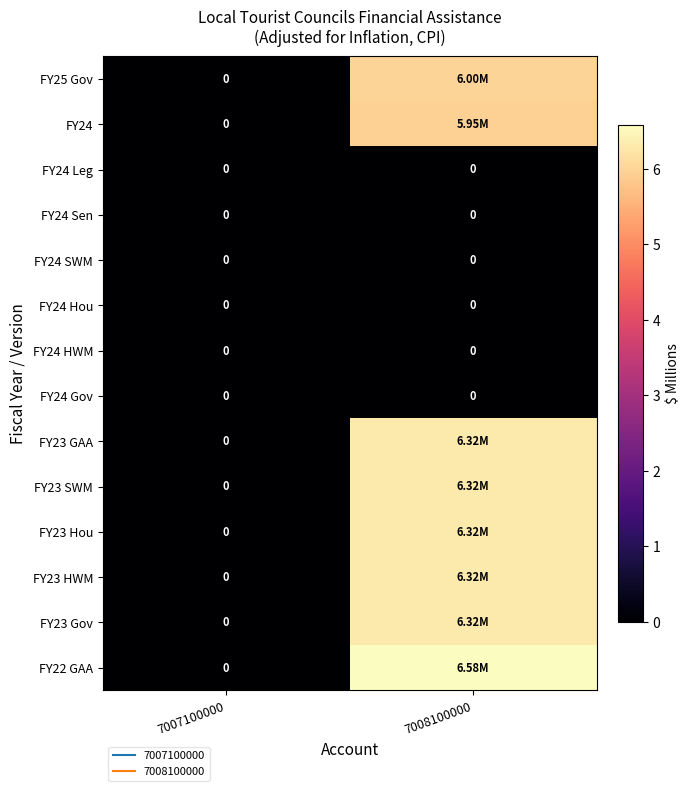

At which label is FY24 closest to 2?

7007100000